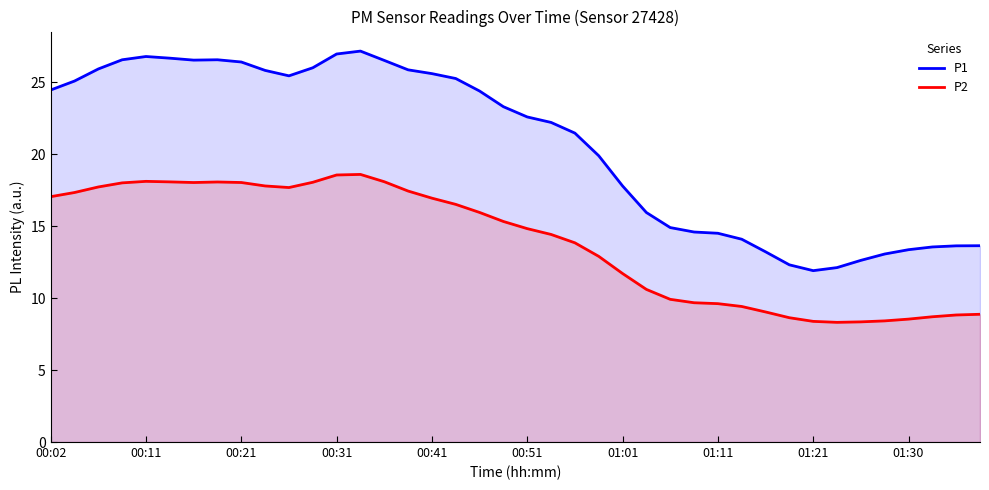

What are all the series names shown in the legend?

P1, P2